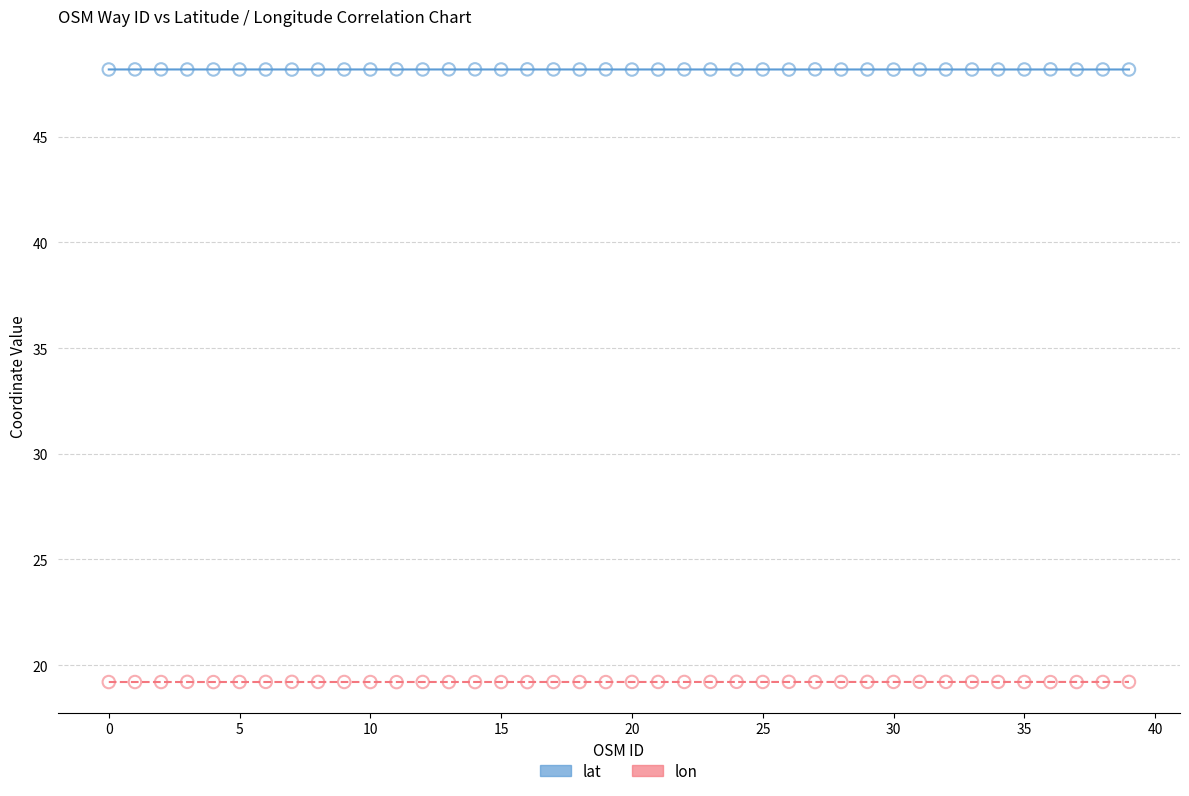

Across all data points, what is the range of Y values (max minus min)?

29.0